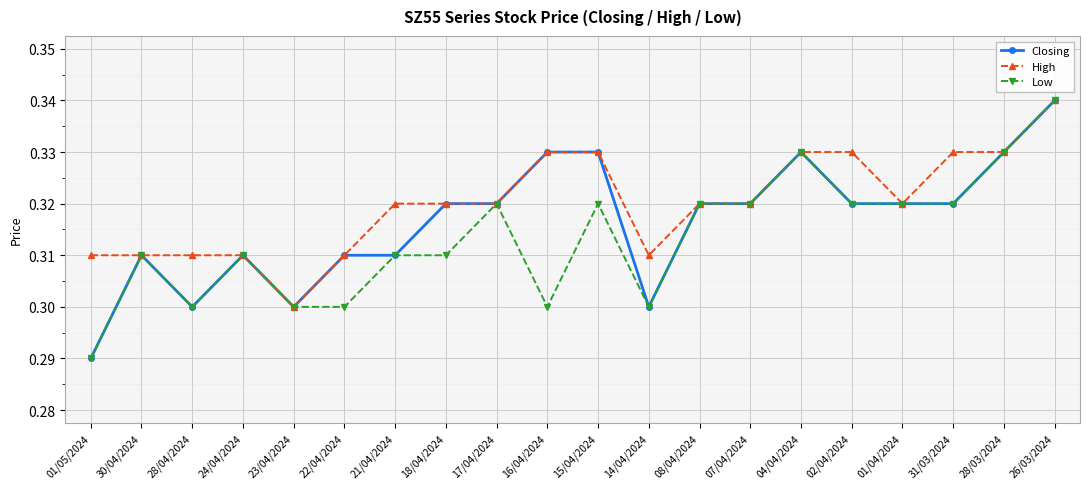

What is the label of the 14th point from the left?

07/04/2024